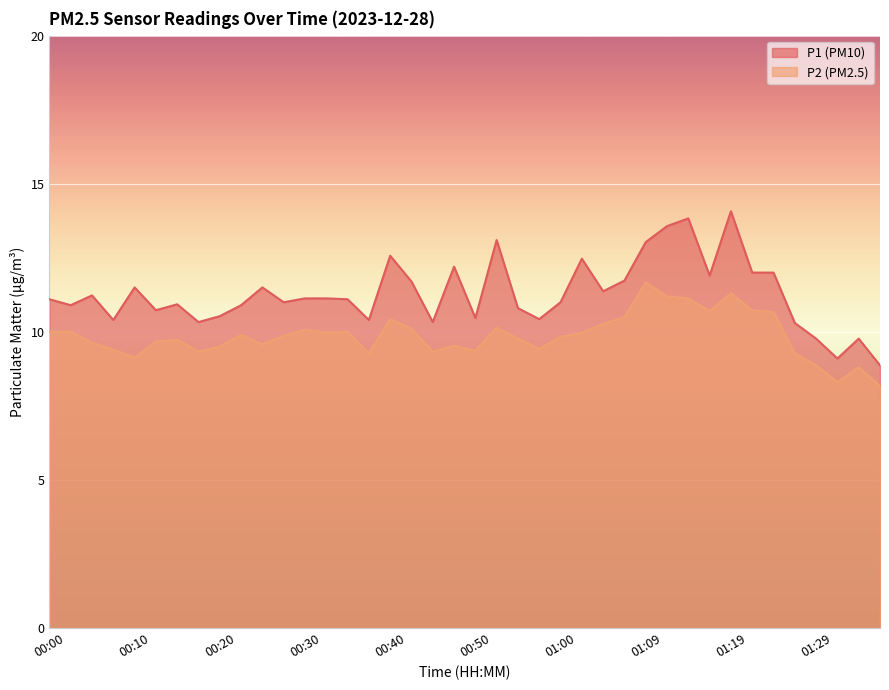

At how many categories does at least one series exceed 11?

21